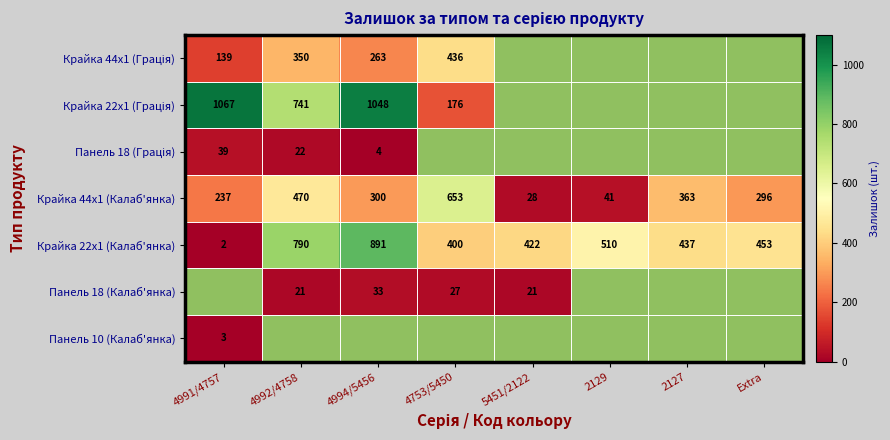

Where is Крайка 22x1 (Калаб'янка) nearest to the value 446?

Extra